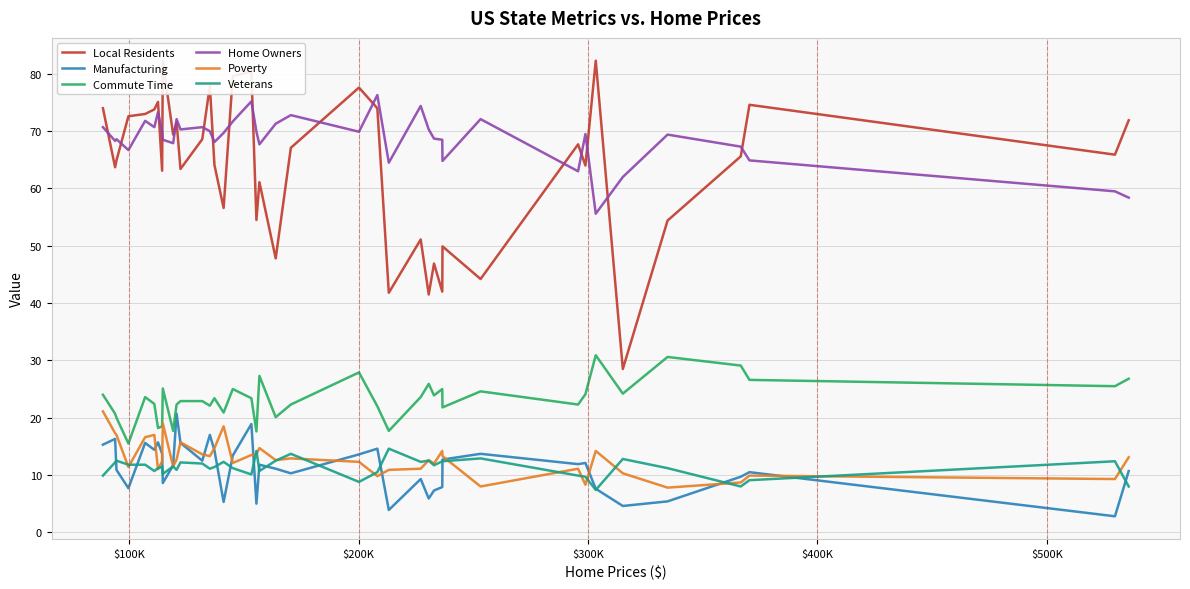

What is the minimum value for Local Residents?

28.5